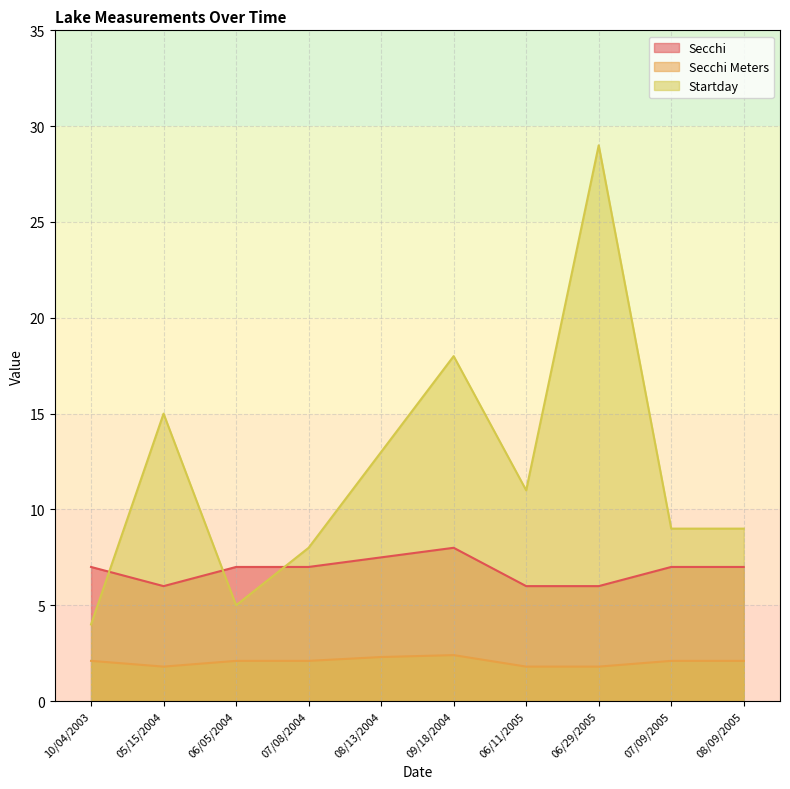

True or false: Secchi has a value of 7.5 at 08/13/2004.

True